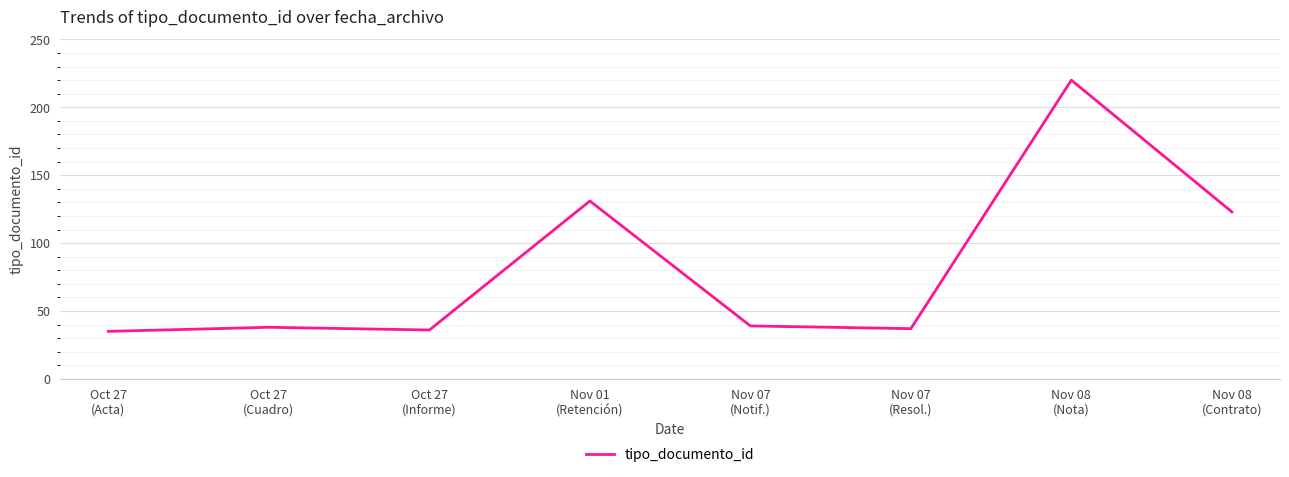

What is the average value?

82